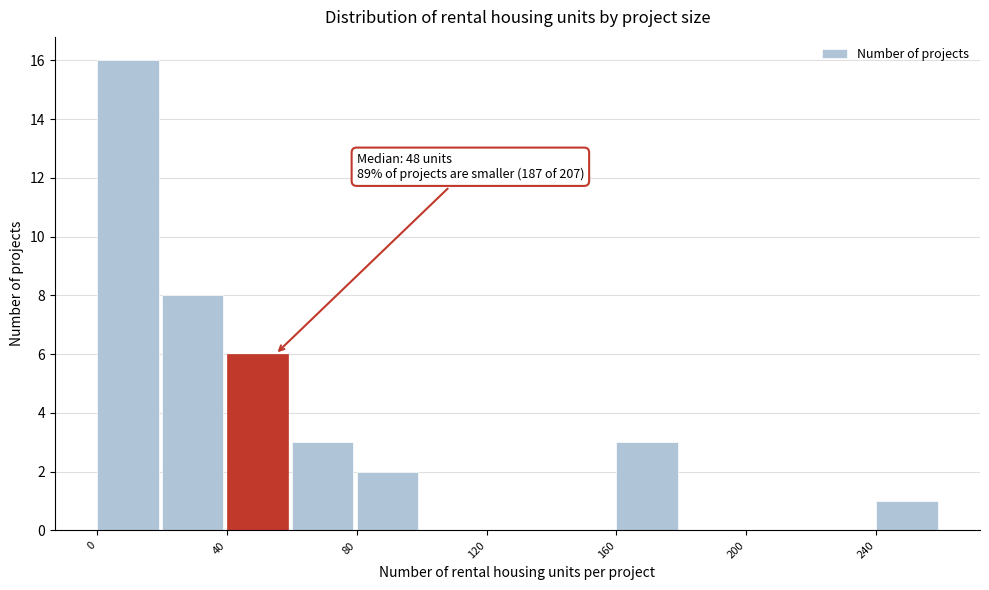

Over which range of the x-axis is the bar tallest?

0 to 20